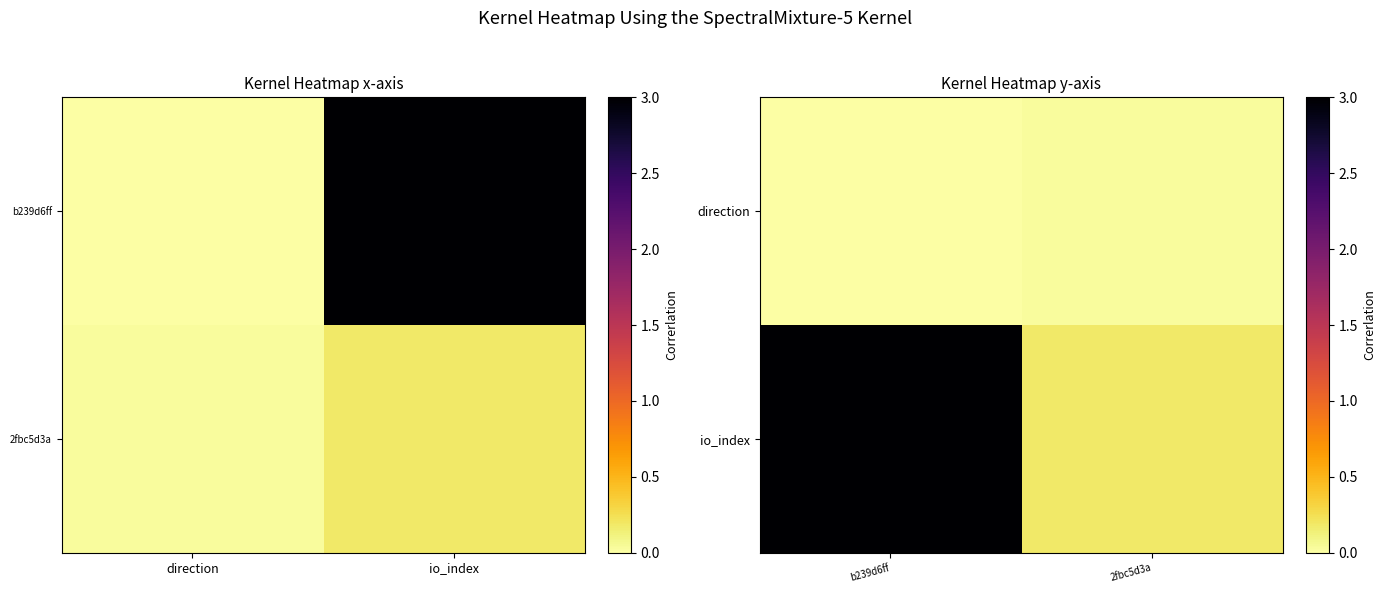

At which category does the chart reach its minimum across all series?

b239d6ff